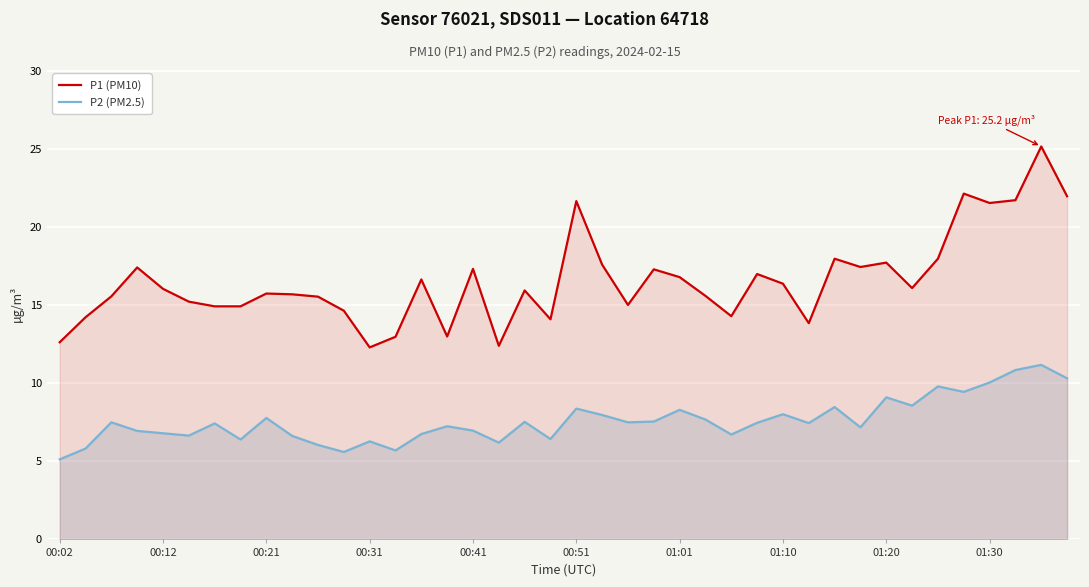

Which series has the largest range (max minus min)?

P1 (PM10)